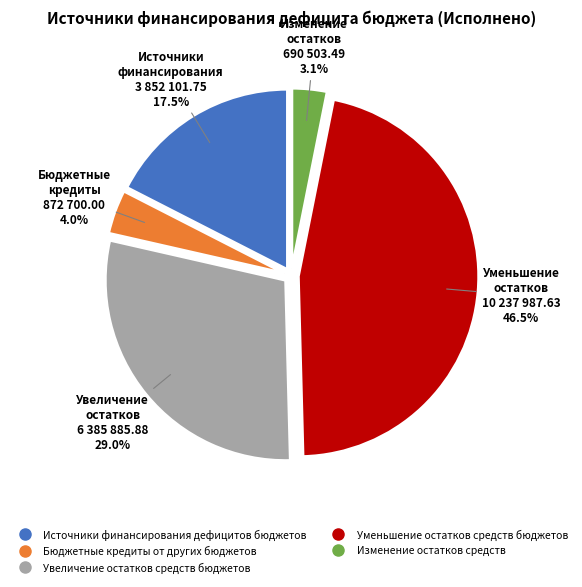

True or false: Увеличение остатков средств бюджетов accounts for 29% of the total.

True